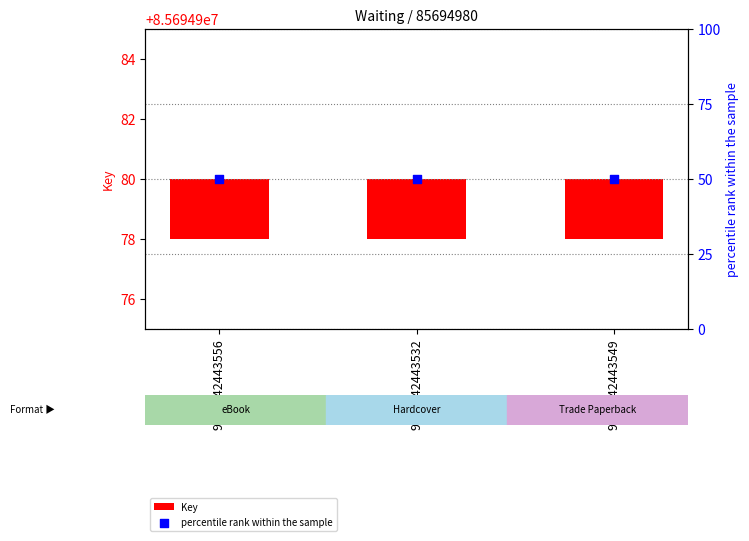

What is the total value across all series at 9781442443532?

52